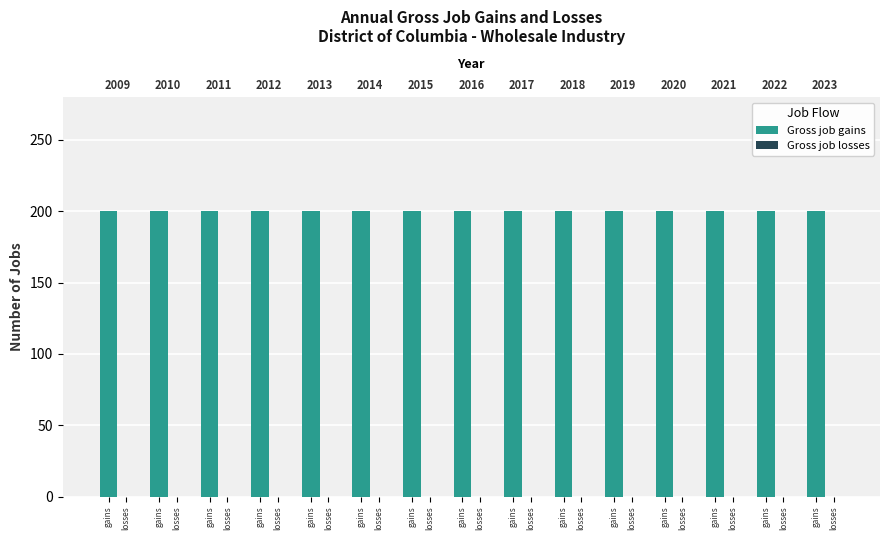

What is the value of the Gross job gains bar at the 9th from the left?

200